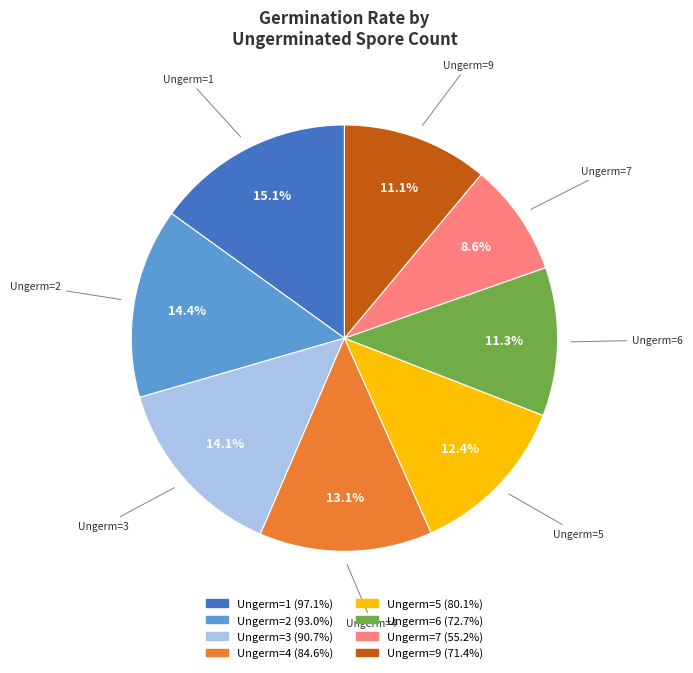

Does any single category account for the majority?

No